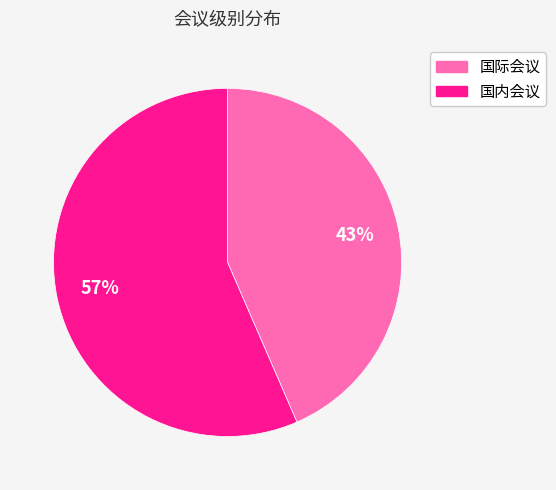

How many slices are in this pie chart?

2